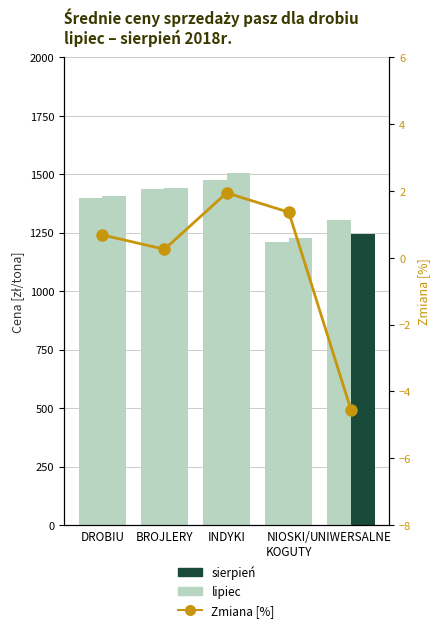

What is the difference between the highest and lowest values at BROJLERY?

1441.0